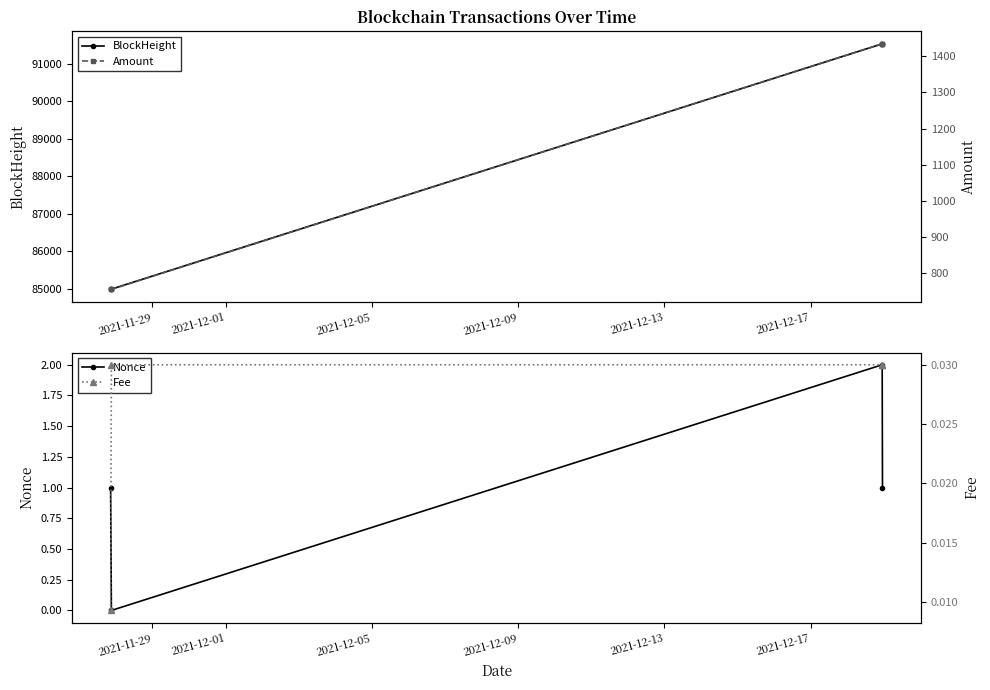

True or false: BlockHeight has more than 2 points higher than both neighbors.

False